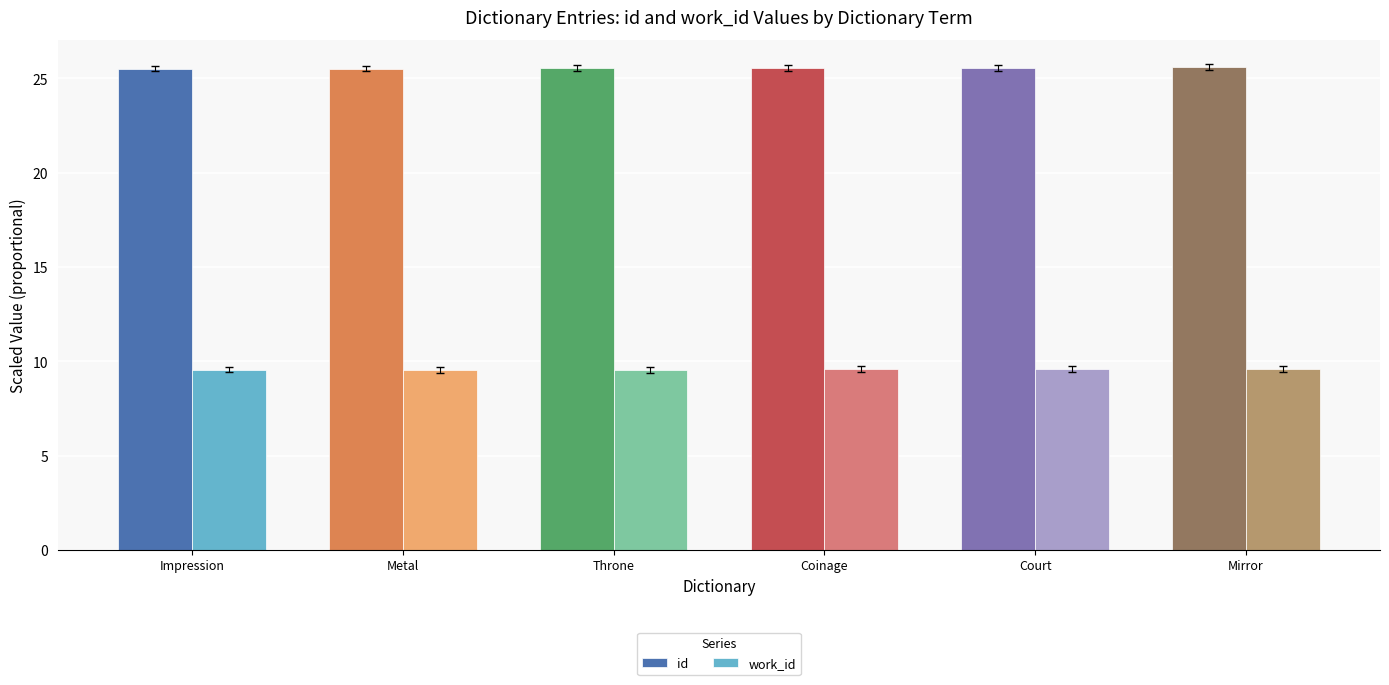

At how many categories does at least one series exceed 21?

6